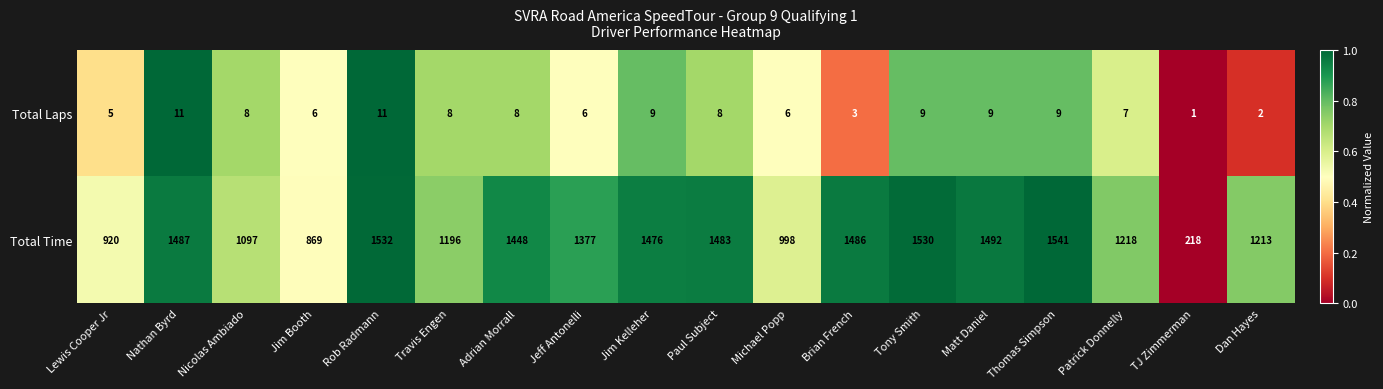

Rank the series at Jim Kelleher from lowest to highest value.

Total Laps, Total Time